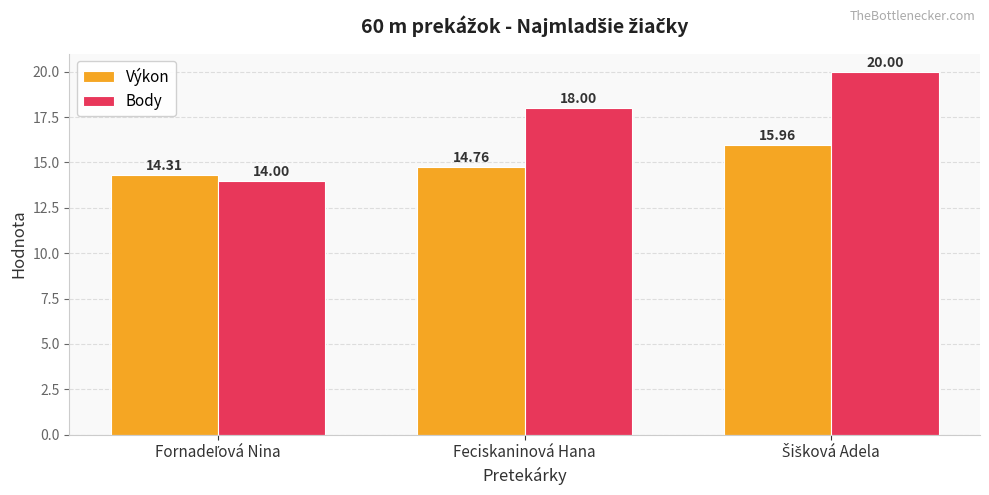

What is the maximum value shown in the chart?

20.0